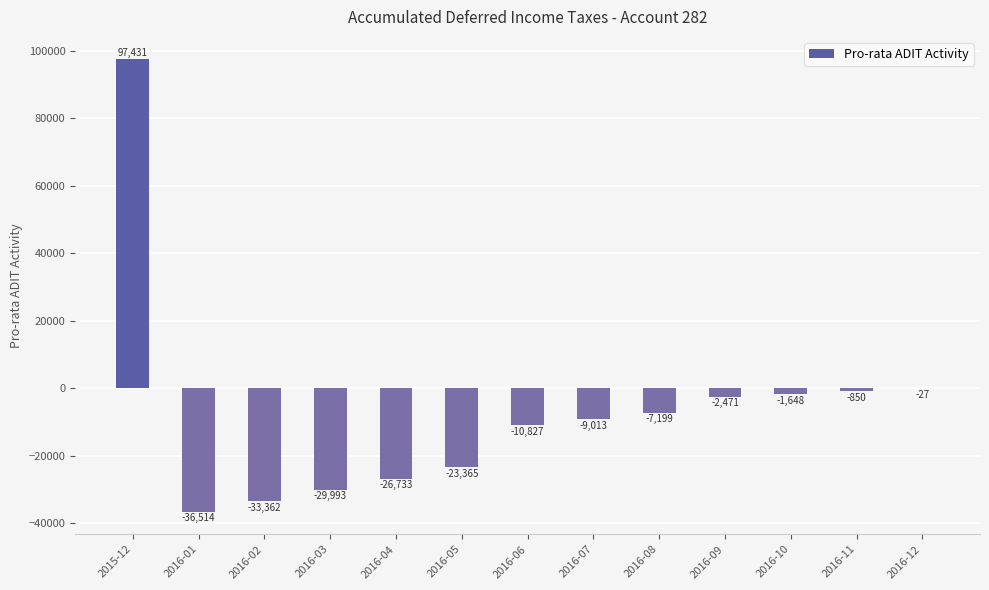

Between 2016-12 and 2016-09, which is larger?

2016-12